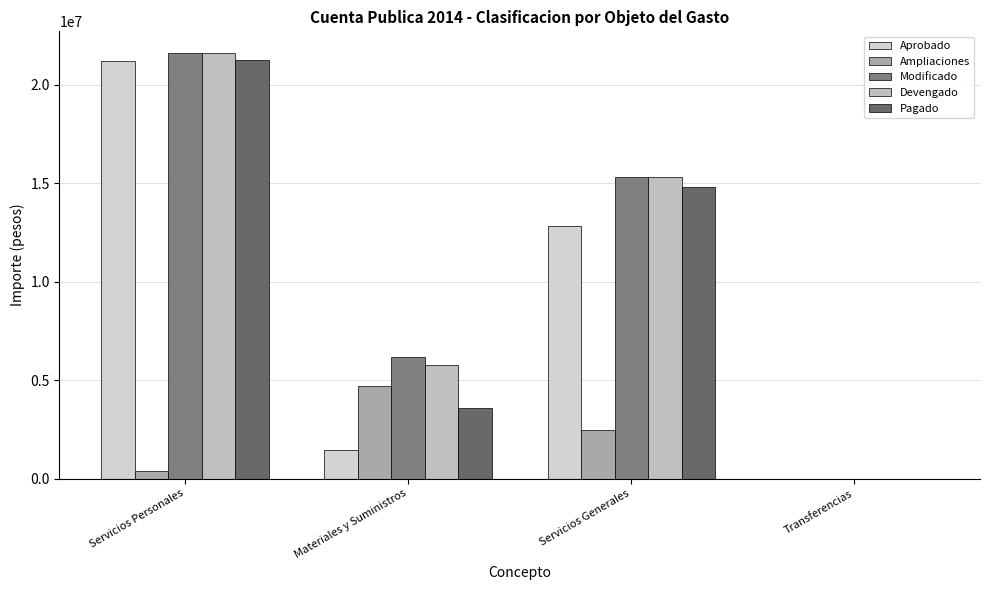

True or false: Devengado has a value of 5760784 at Materiales y Suministros.

True